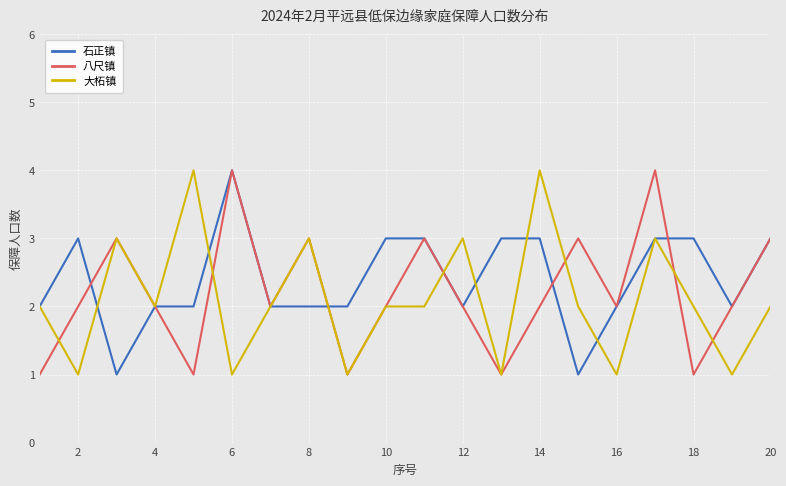

What is the maximum value shown in the chart?

4